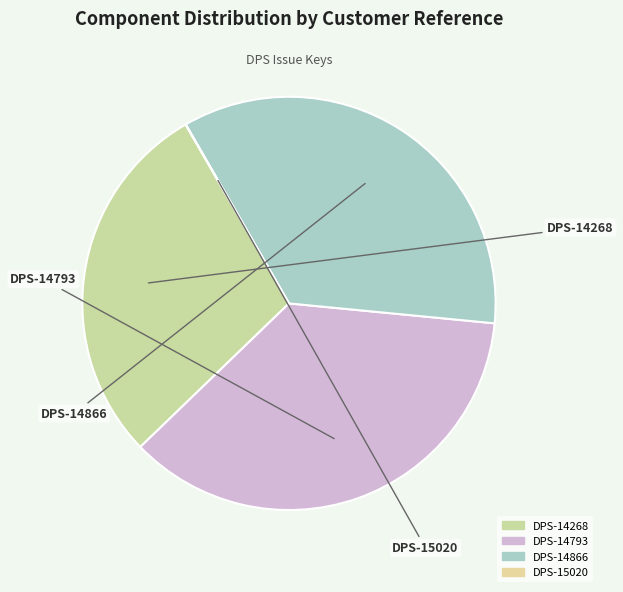

Which category has the biggest portion of the pie?

DPS-14793